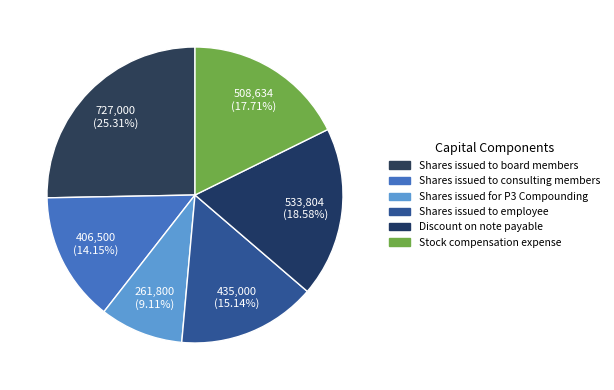

How many slices are in this pie chart?

6